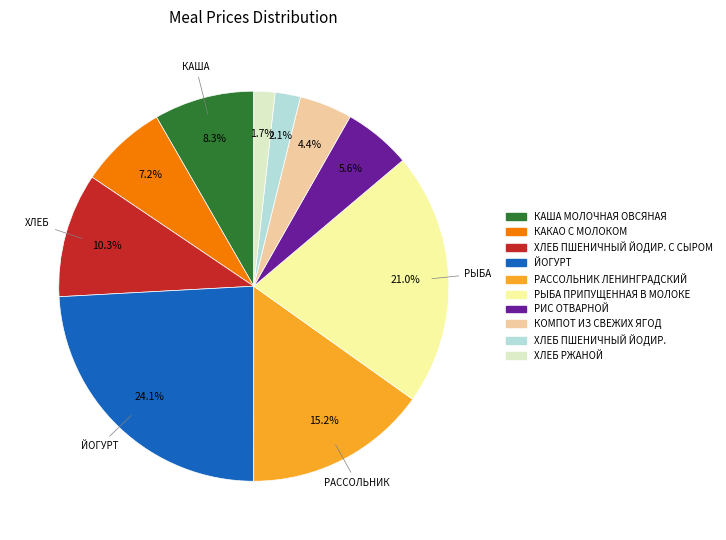

Does any single category account for the majority?

No